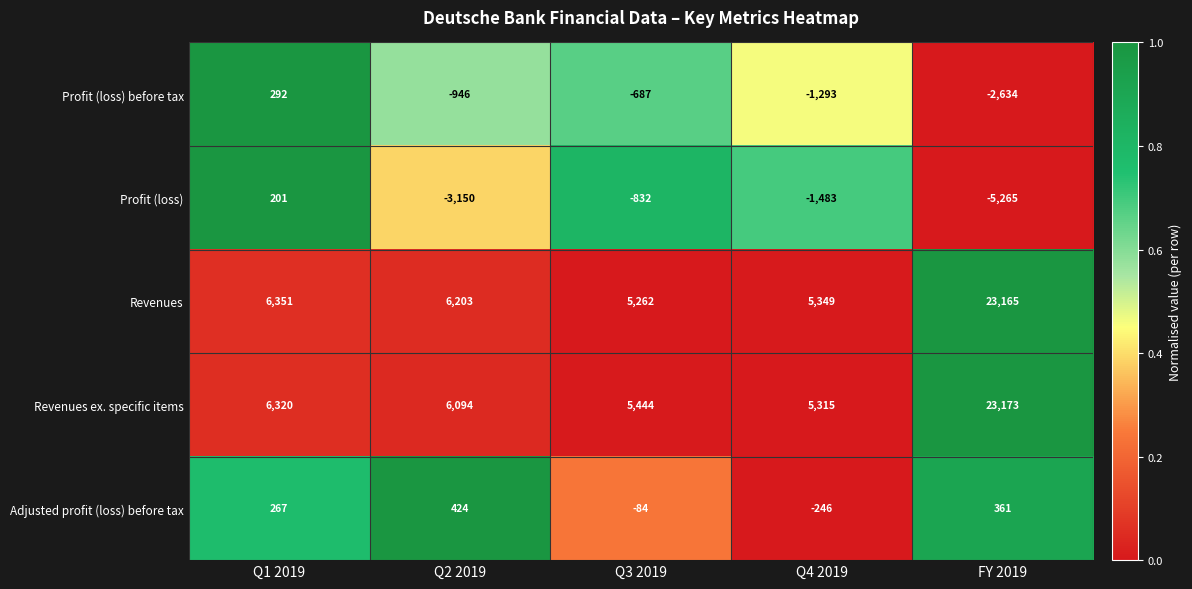

How many series are shown in this chart?

5